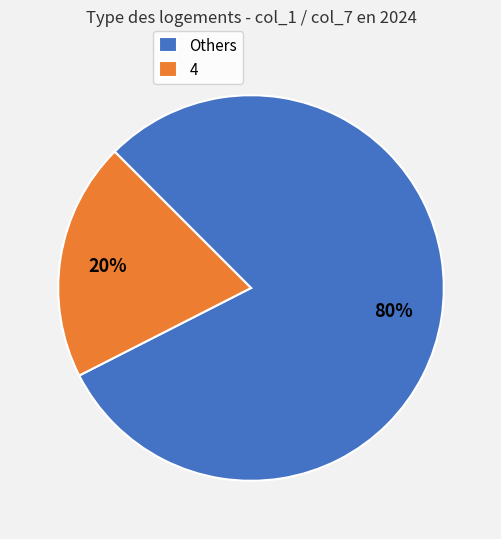

Rank the categories by value from highest to lowest.

Others, 4